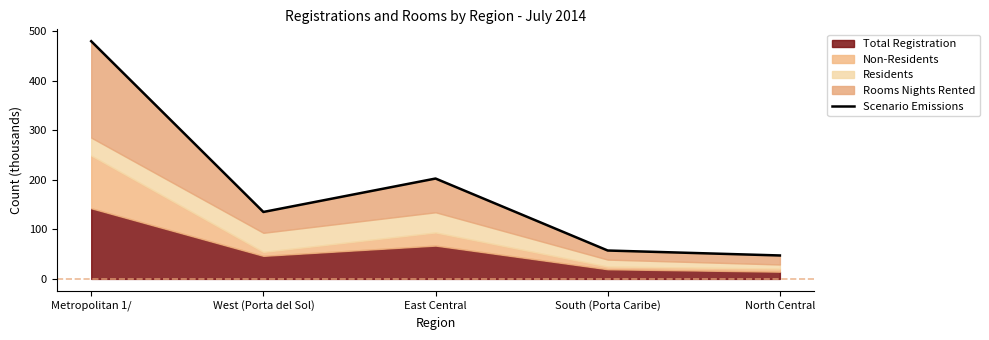

What is the difference between the maximum and second lowest values?

422.7